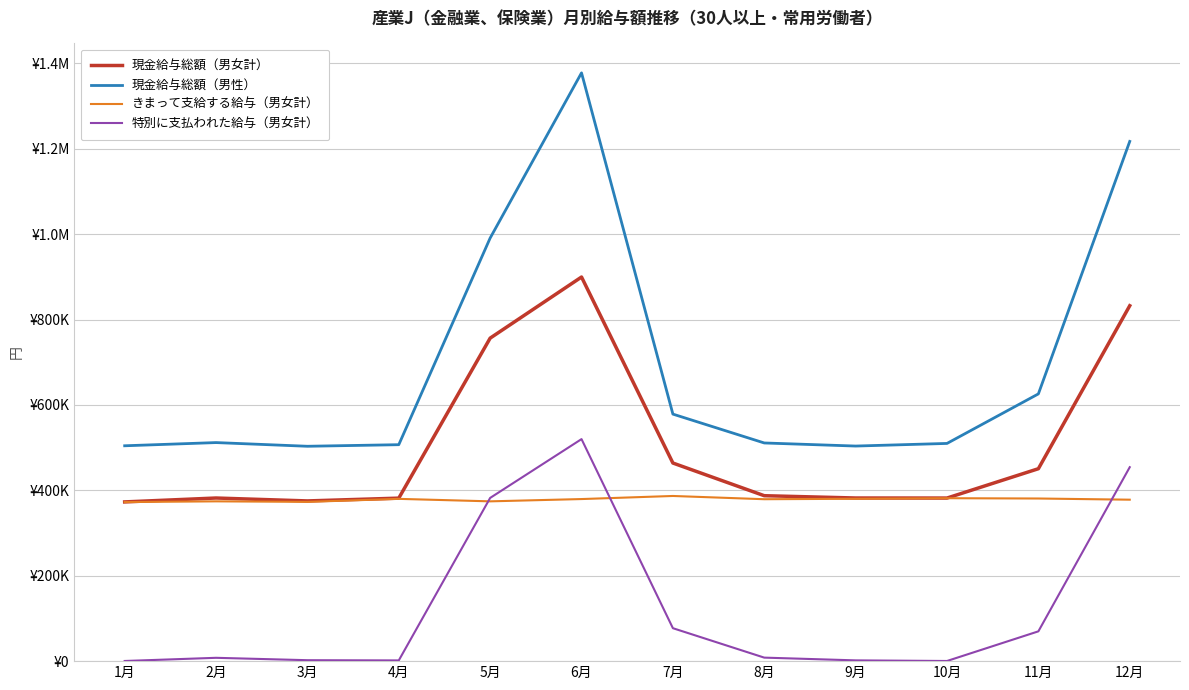

What is the sum of all 特別に支払われた給与（男女計） values?

1525830